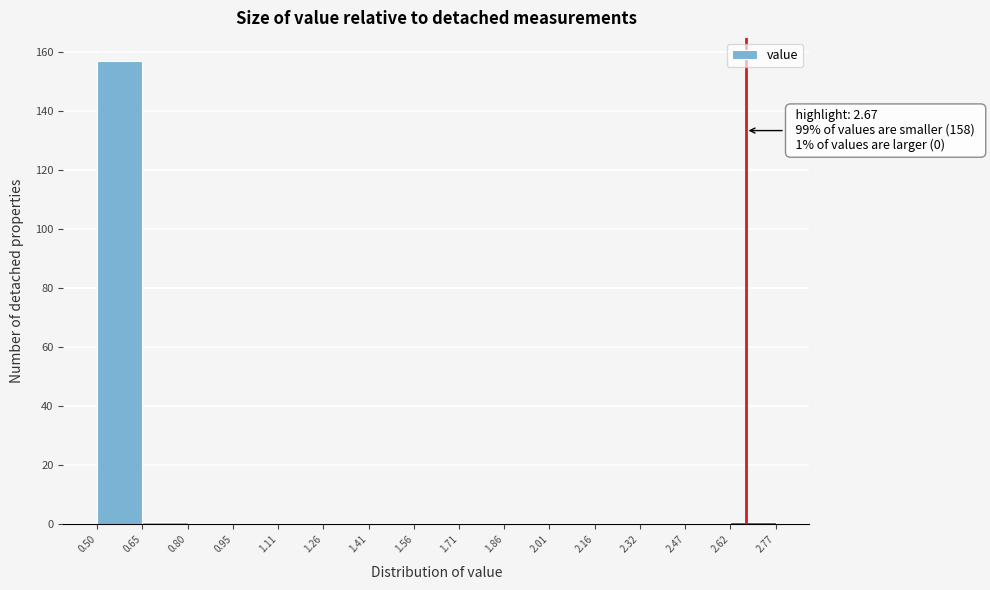

Which range on the x-axis has the tallest bar?

0.50 to 0.65